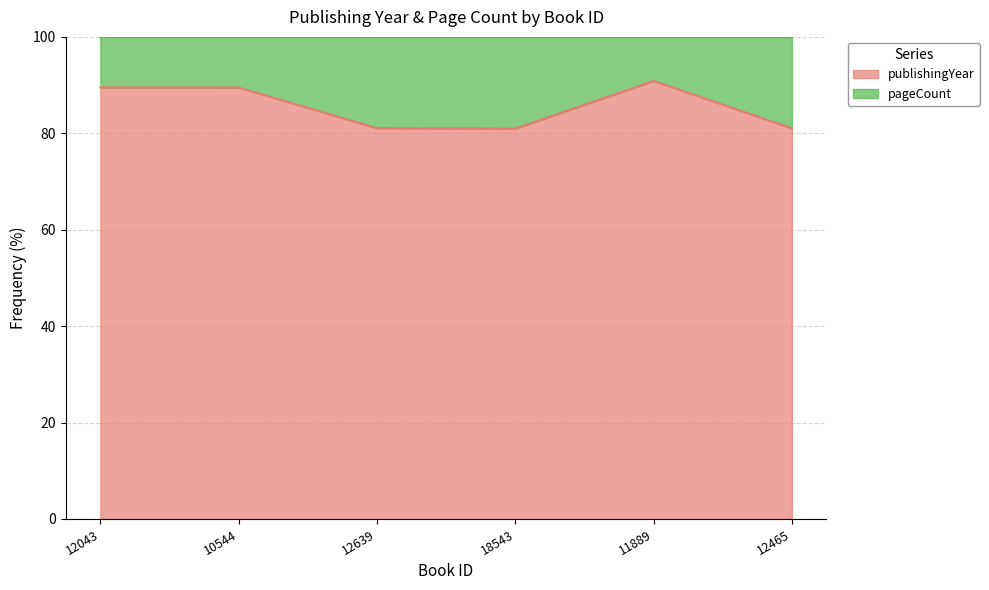

List the labels in order of value, smallest first.

18543, 12465, 12639, 10544, 12043, 11889